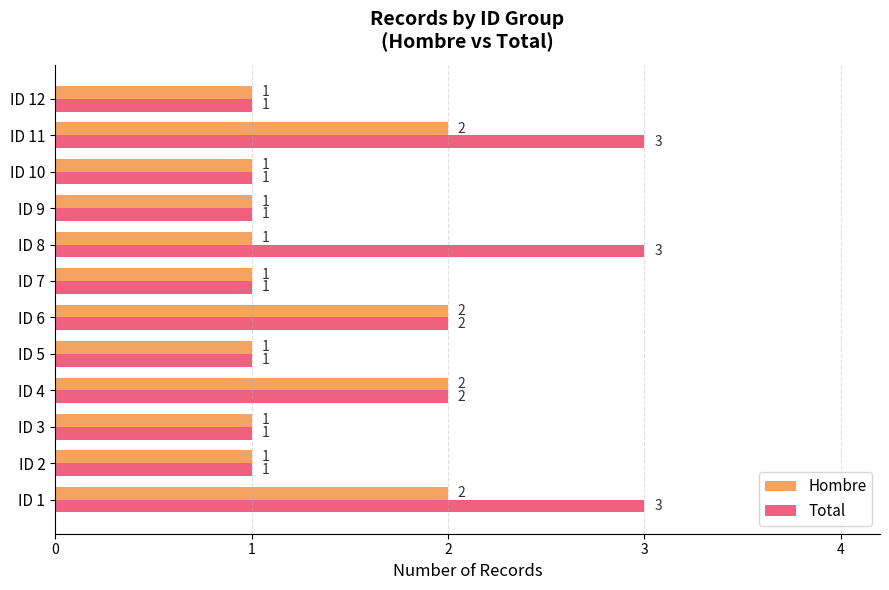

Rank the series at ID 11 from highest to lowest value.

Total, Hombre